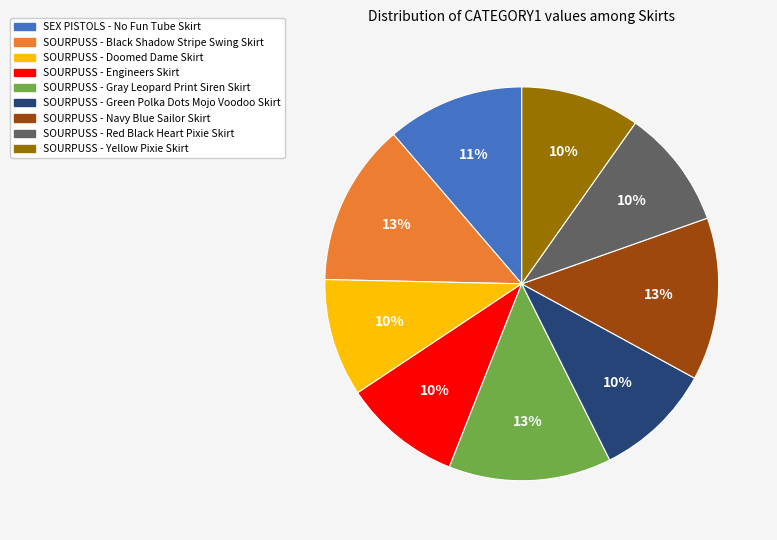

Is it true that SOURPUSS - Black Shadow Stripe Swing Skirt is 13% of the pie?

True